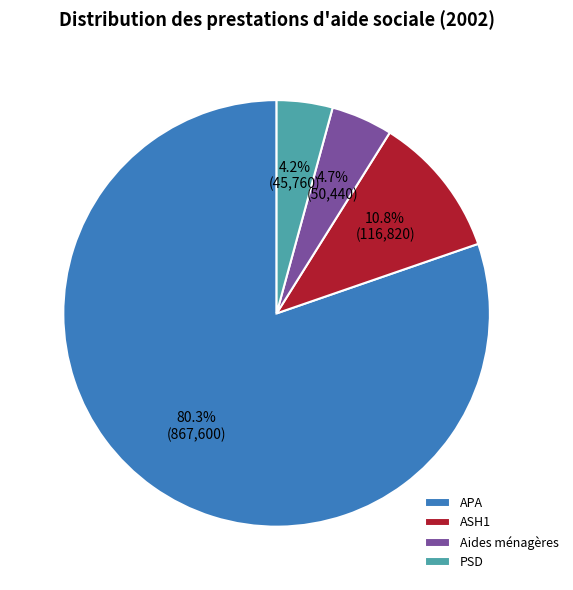

True or false: PSD accounts for 13% of the total.

False